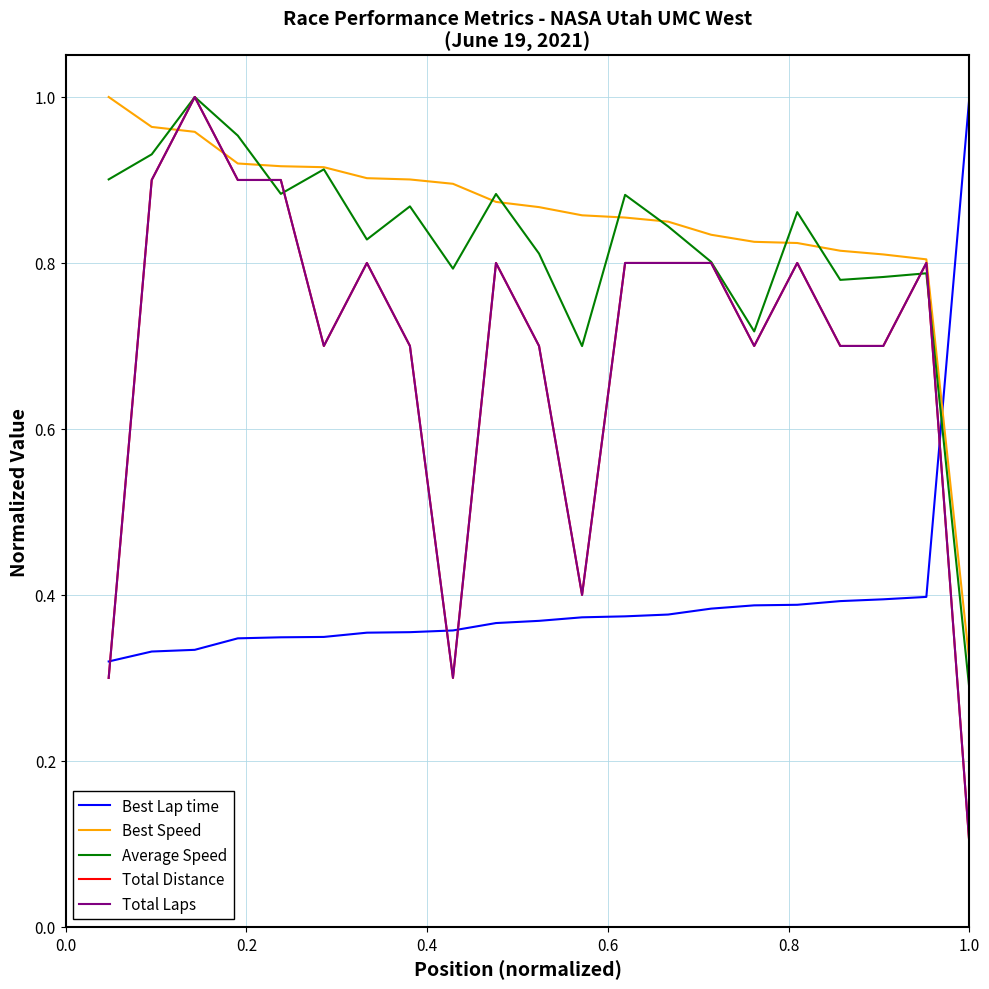

Which series has the largest total across all categories?

Best Speed